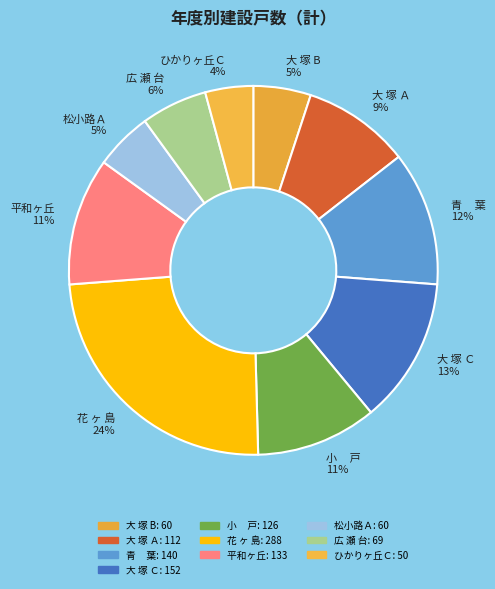

Which has a higher value, 大 塚 Ａ 9% or 花 ヶ 島 24%?

花 ヶ 島 24%